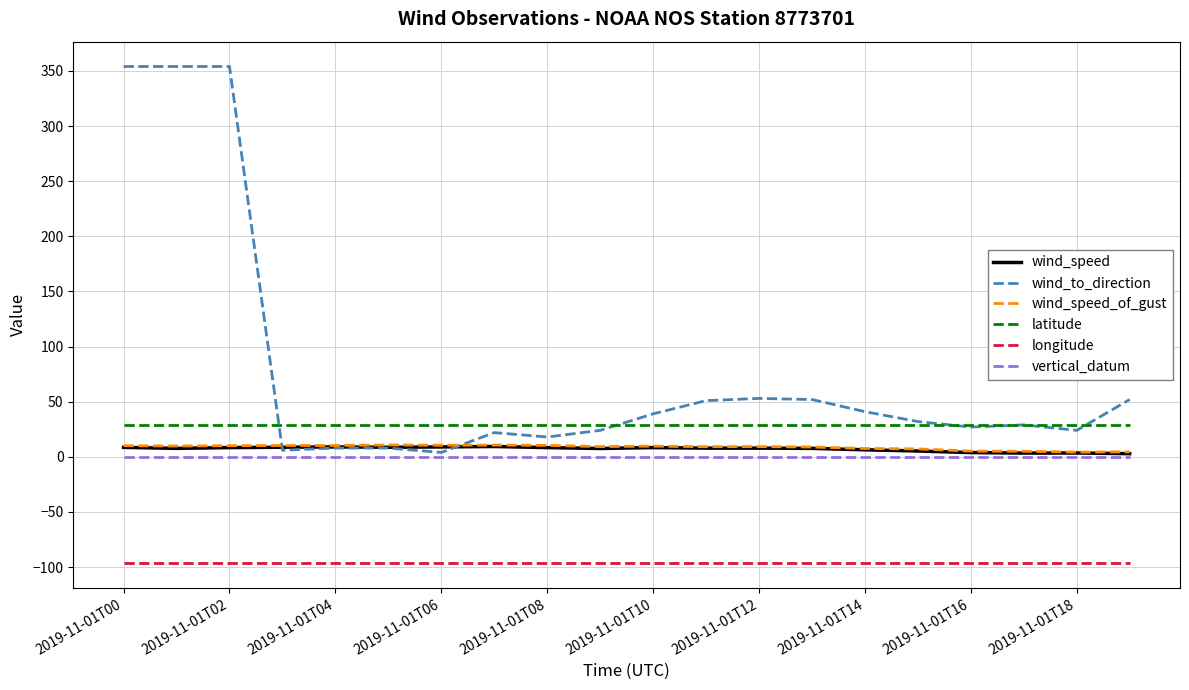

True or false: latitude and wind_speed_of_gust cross at least once.

False